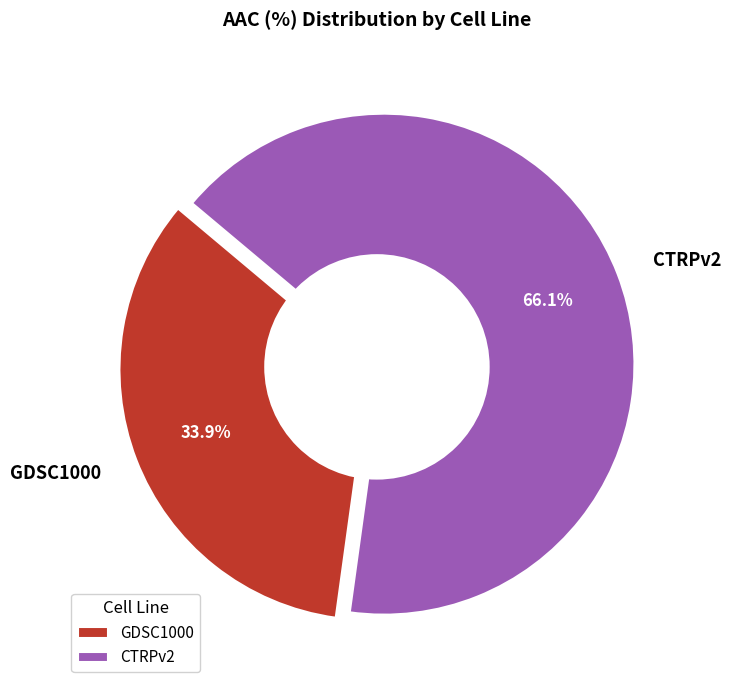

Does GDSC1000 account for over 50% of the chart?

No